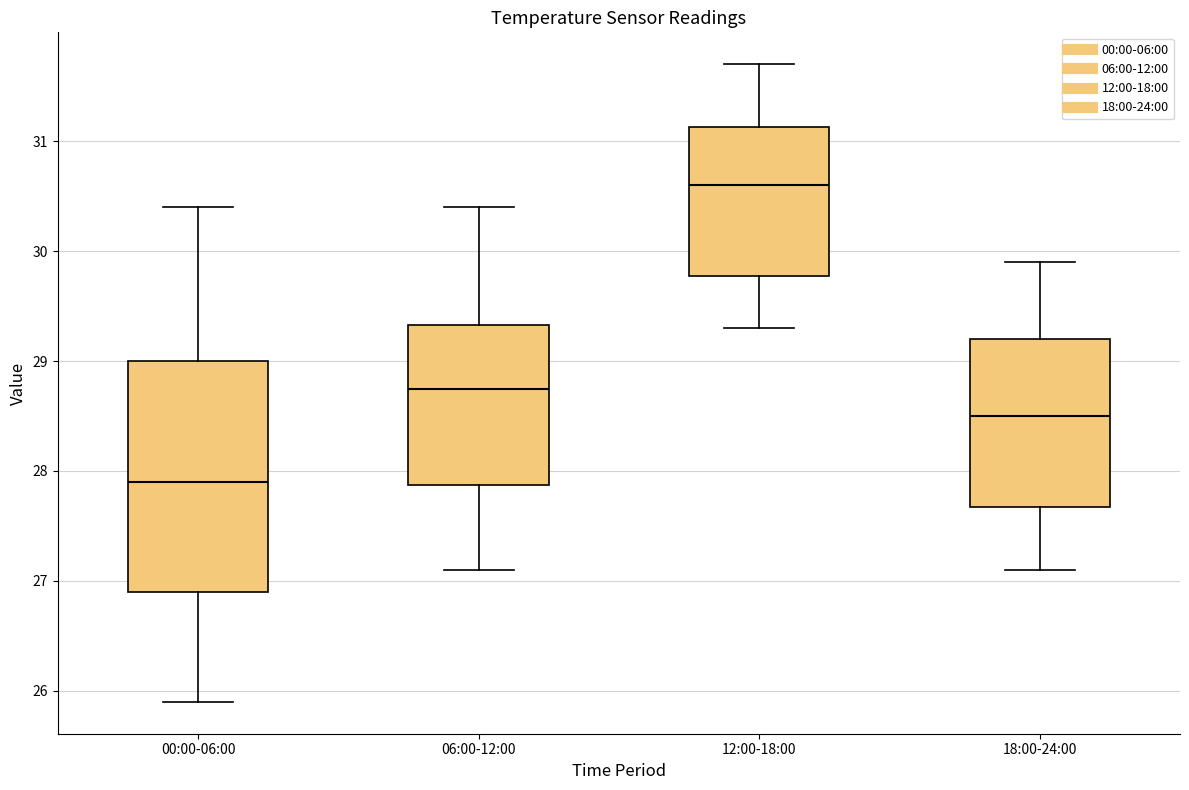

Which box is the tallest, from its lower edge to its upper edge?

00:00-06:00